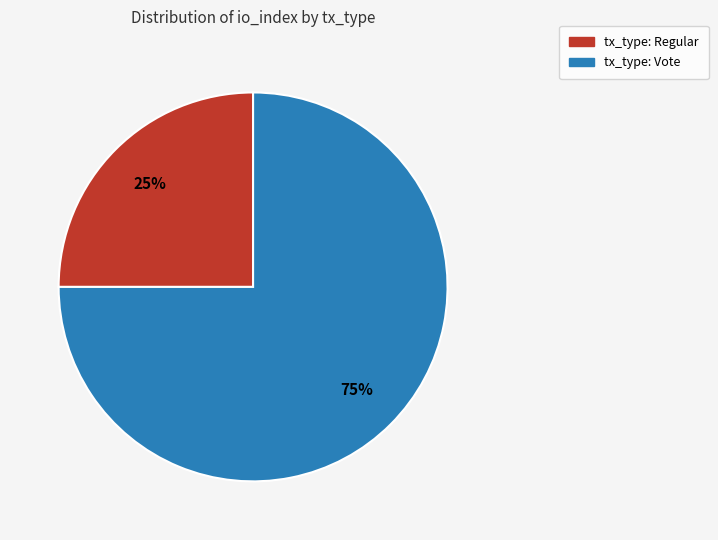

To the nearest percent, what is the difference between the largest and smallest slice percentages?

50%